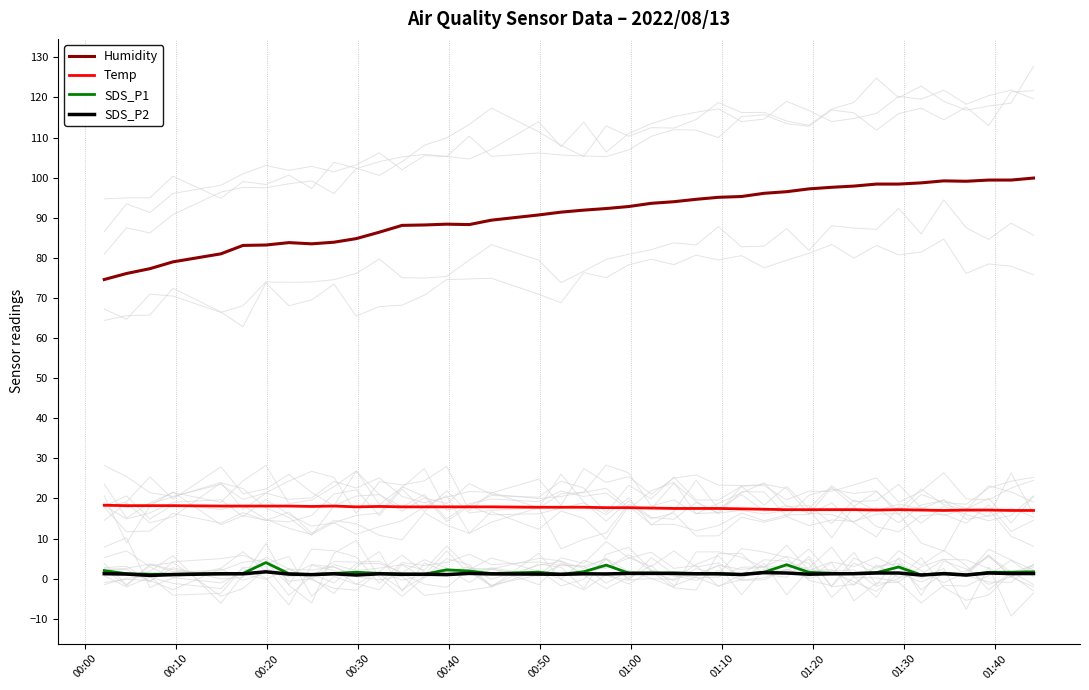

True or false: Humidity and SDS_P1 cross at least once.

False